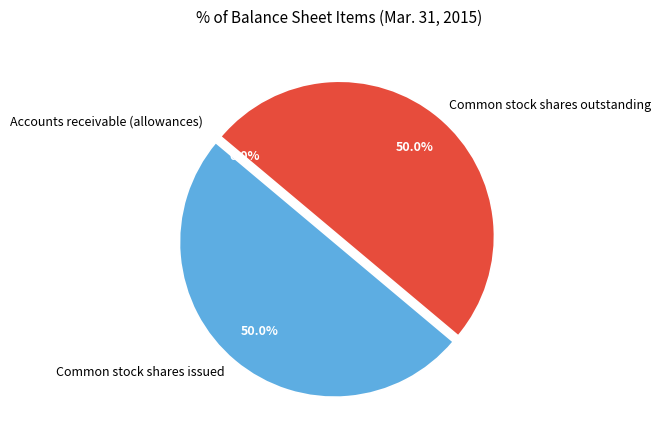

Approximately how many times larger is the value at Common stock shares outstanding compared to Common stock shares issued?

1.0